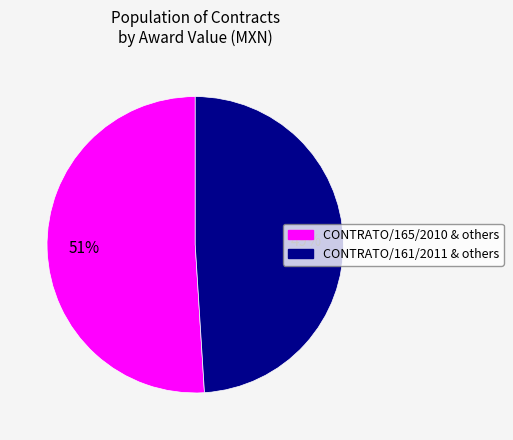

To the nearest percent, what is the average slice percentage?

50%